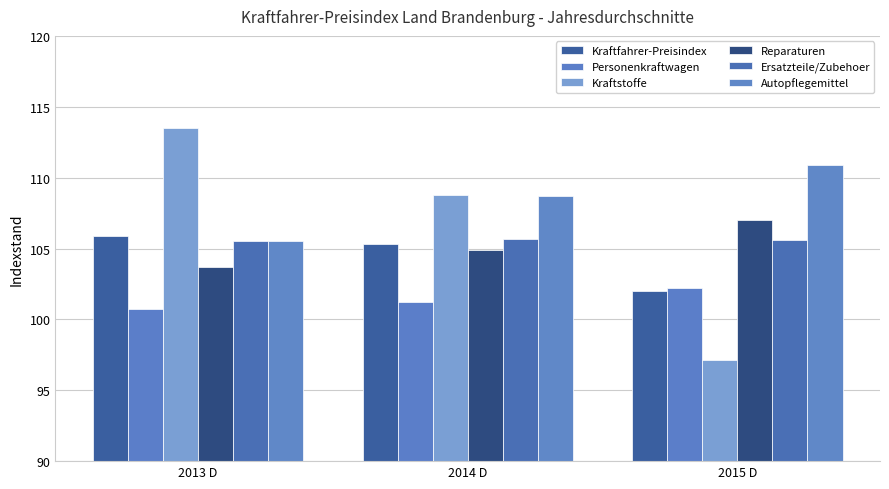

Rank the series by their maximum value, from lowest to highest.

Personenkraftwagen, Ersatzteile/Zubehoer, Kraftfahrer-Preisindex, Reparaturen, Autopflegemittel, Kraftstoffe